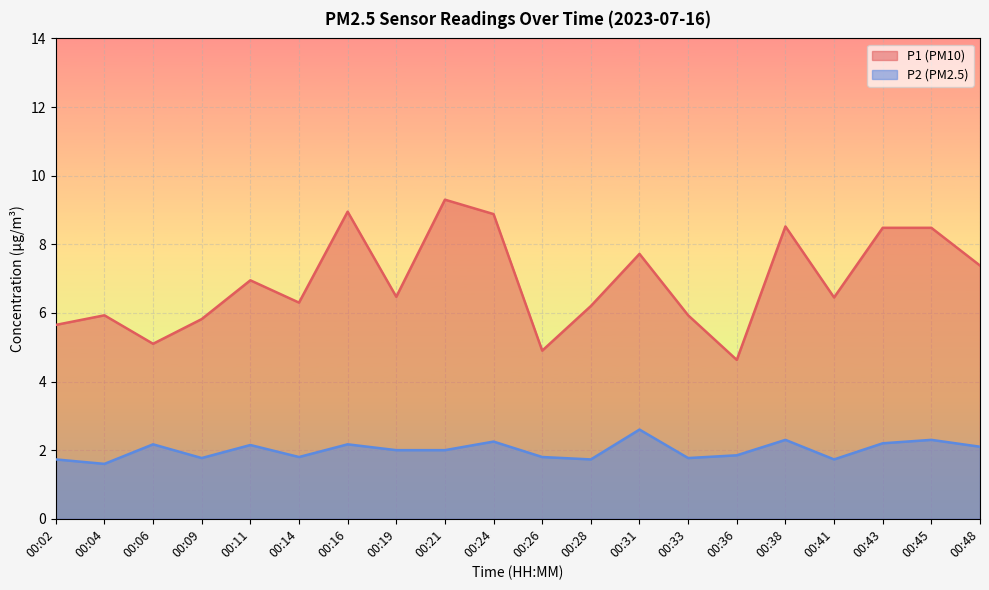

At 00:26, list the series in order from smallest to largest.

P2 (PM2.5), P1 (PM10)